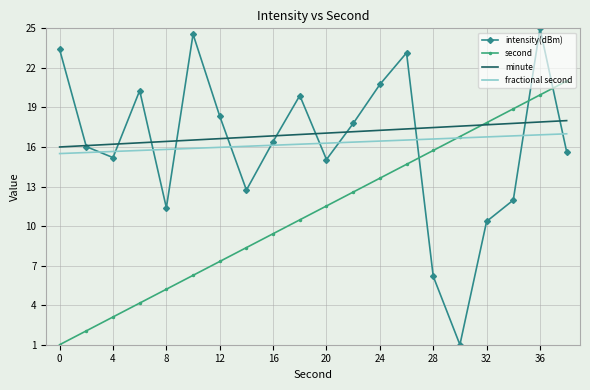

Which series has the largest range (max minus min)?

intensity(dBm)